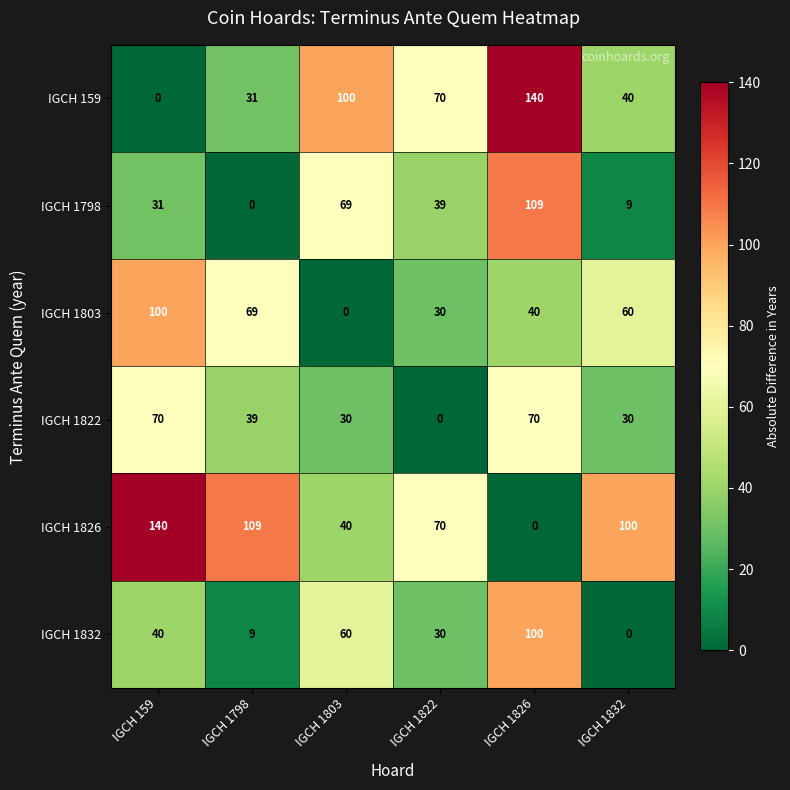

True or false: IGCH 1822 has a value of 39 at IGCH 1798.

True